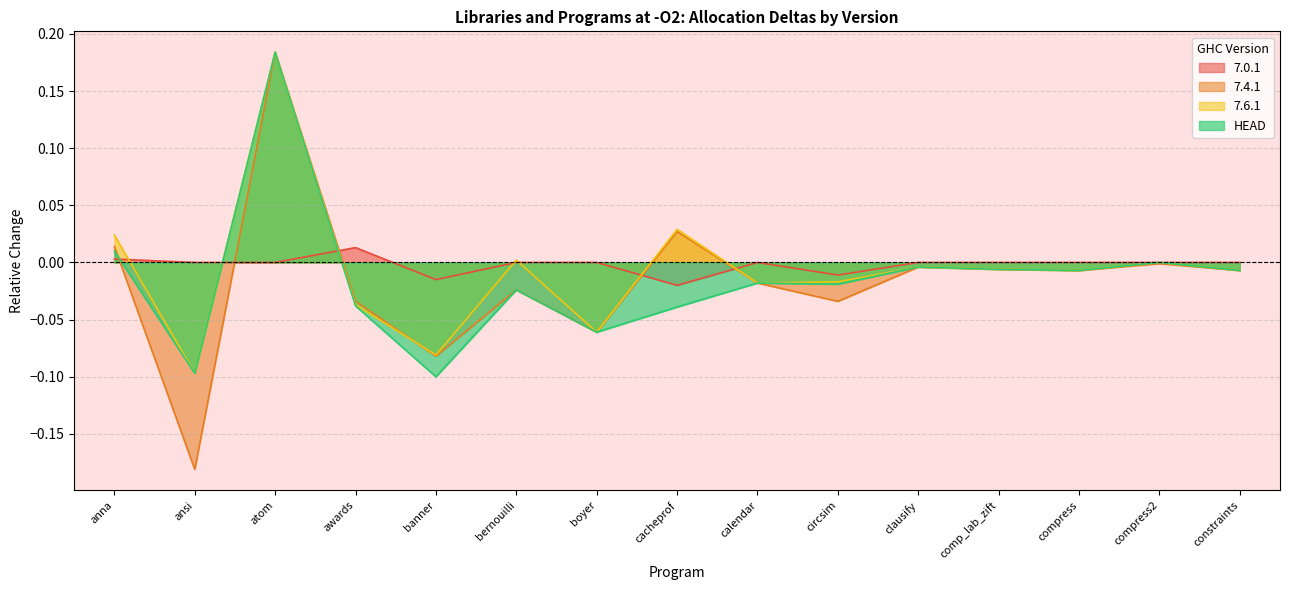

How many values in the 7.4.1 series exceed 0?

3